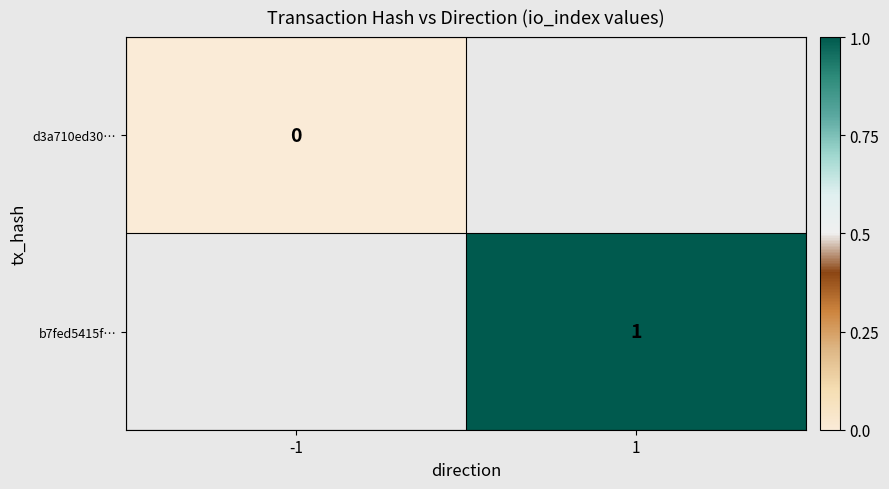

The b7fed5415f… series shows 1 at 1. True or false?

True